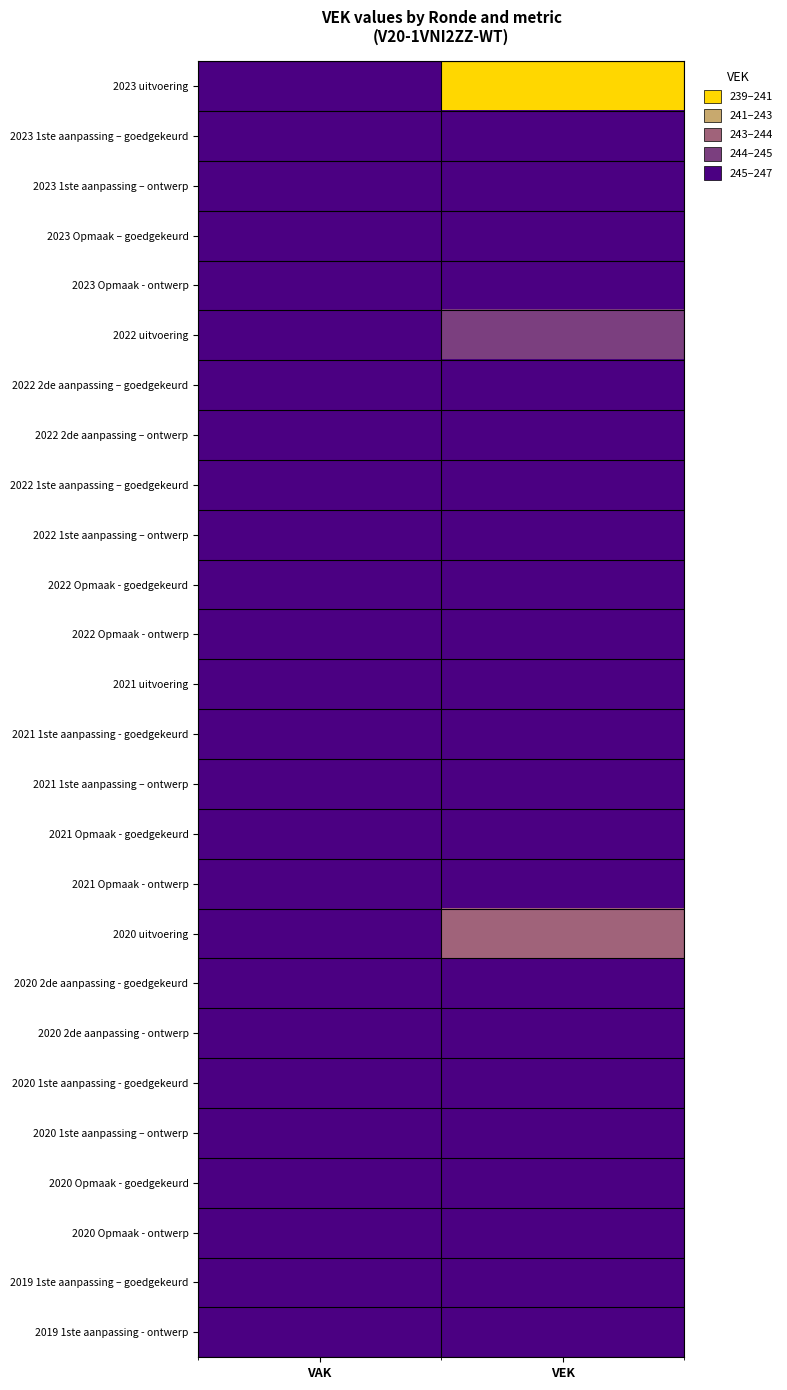

Which series has the widest spread of values?

2023 uitvoering